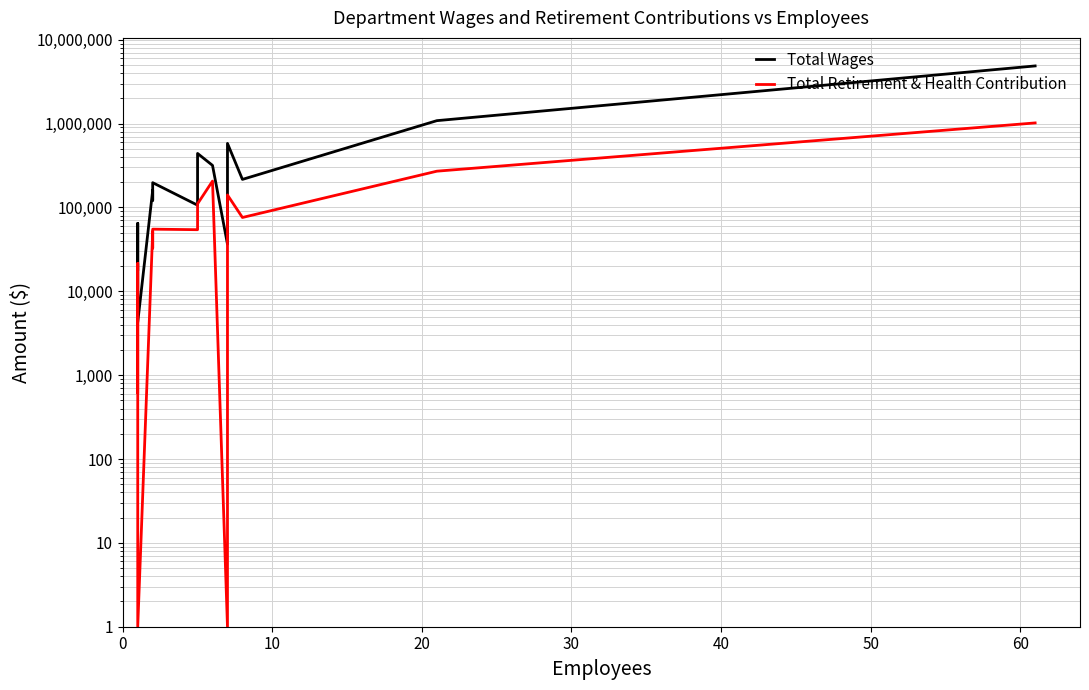

What is the difference between the maximum and minimum values in the Total Wages series?

4873015